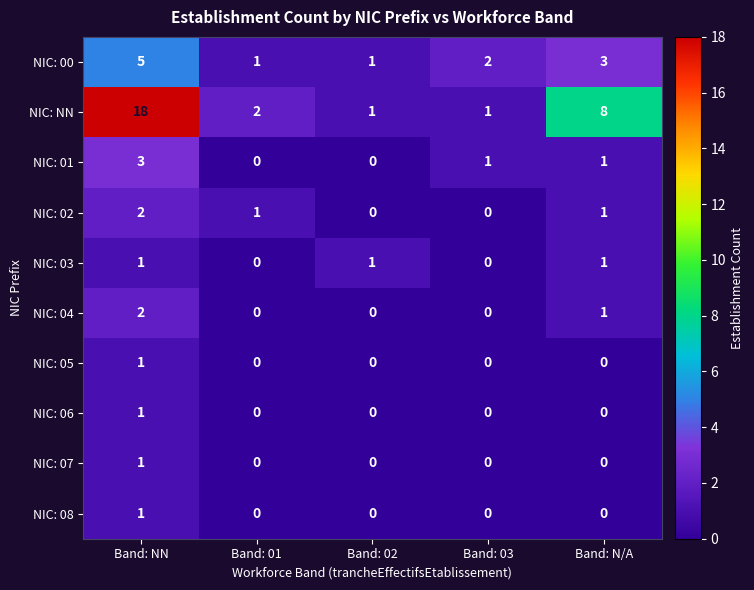

What is the difference between the NIC: NN values at Band: 01 and Band: N/A?

6